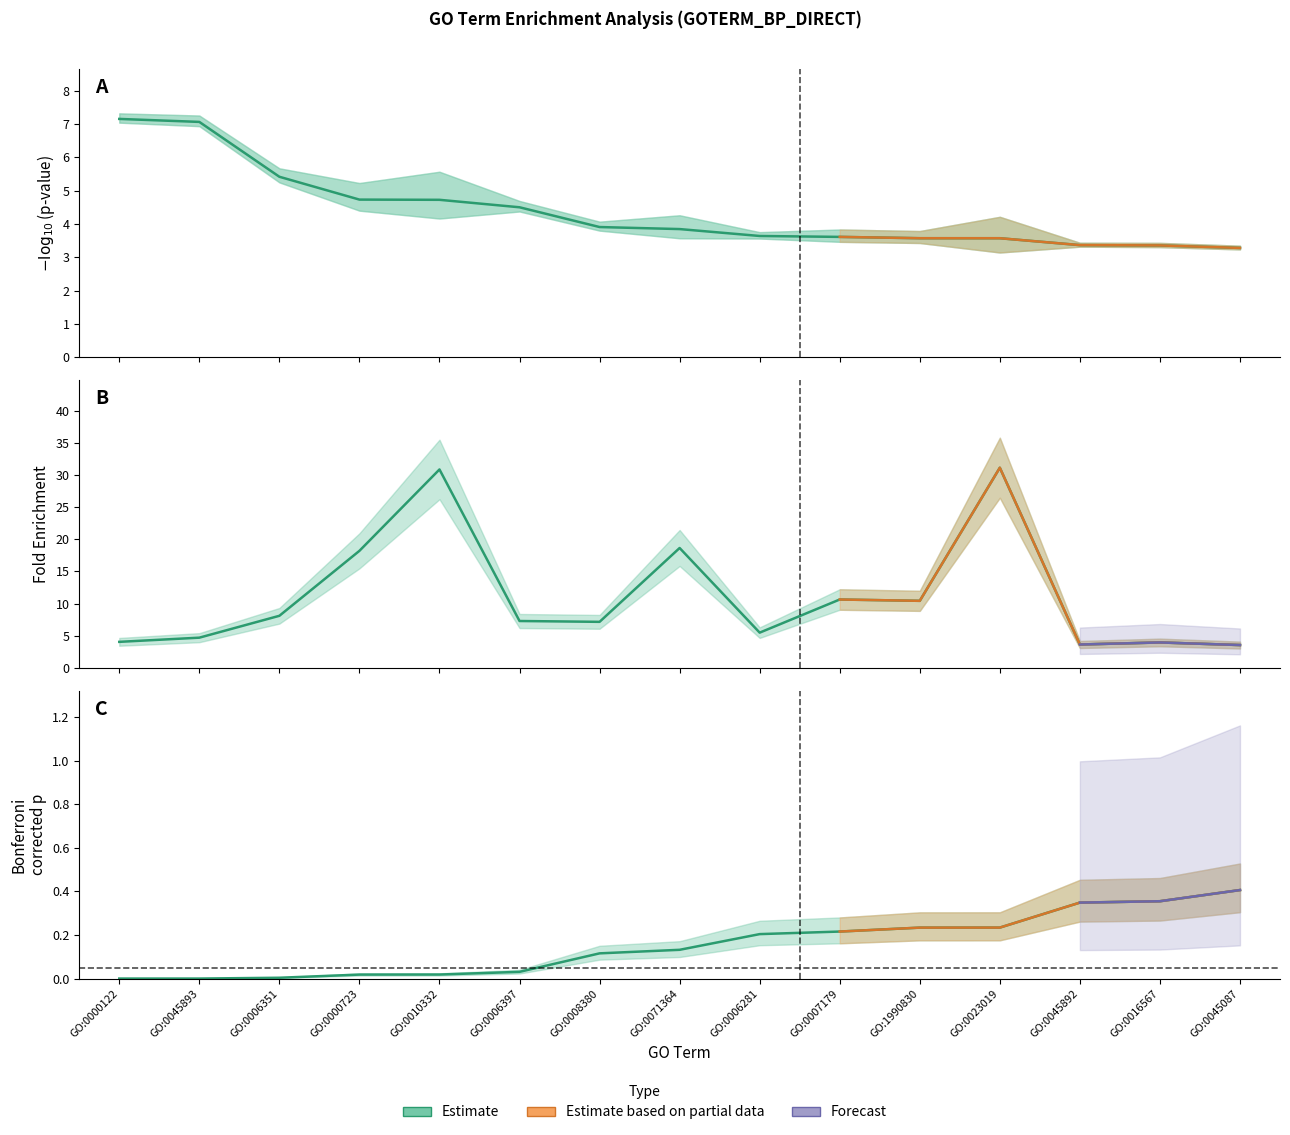

Reading left to right, what are all the values shown in this chart?

Negativelog10: 7.2	7.1	5.4	4.7	4.7	4.5	3.9	3.8	3.6	3.6	3.6	3.6	3.4	3.4	3.3
Fold Enrichment: 4.0	4.7	8.1	18.2	30.9	7.3	7.2	18.6	5.5	10.6	10.4	31.1	3.6	4.0	3.6
Bonferroni: 0.0	0.0	0.0	0.0	0.0	0.0	0.1	0.1	0.2	0.2	0.2	0.2	0.3	0.4	0.4